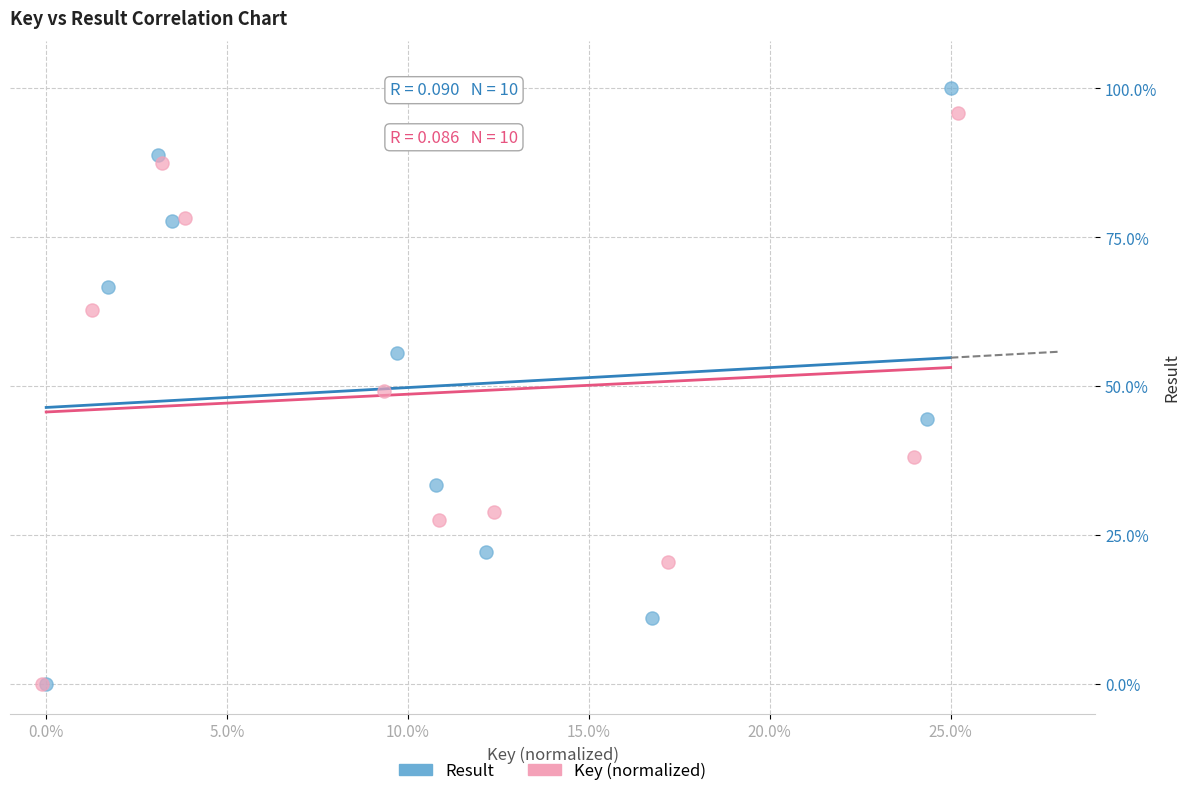

What are all the series names shown in the legend?

Result, Key (normalized)